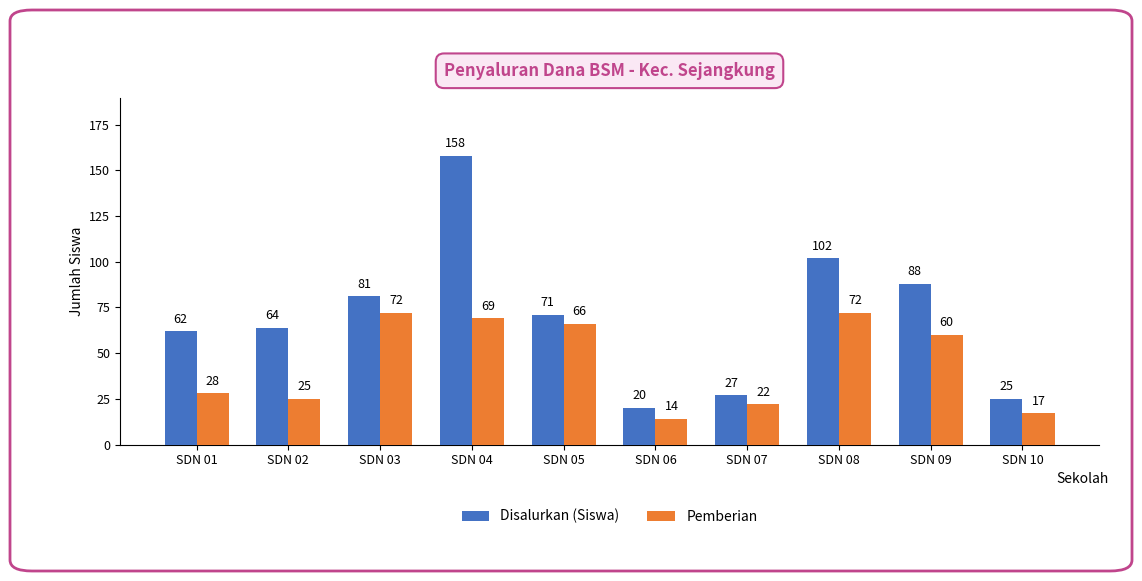

What is the total value across all series at SDN 01?

90